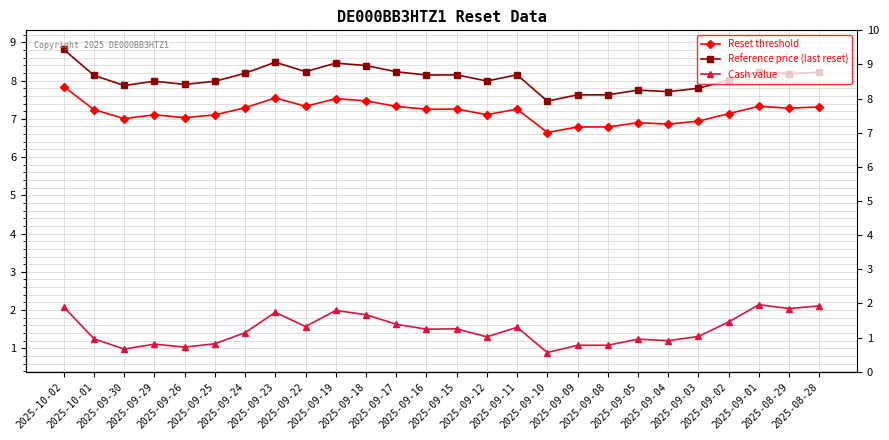

What is the sum of all Reset threshold values?

186.6